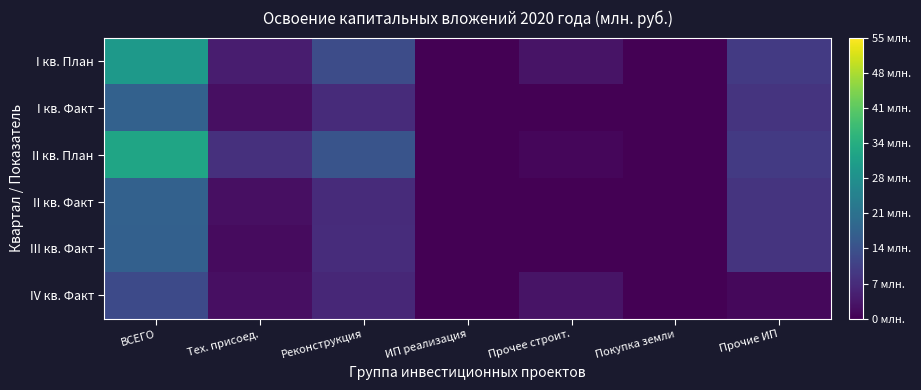

Count the number of categories in the chart.

7